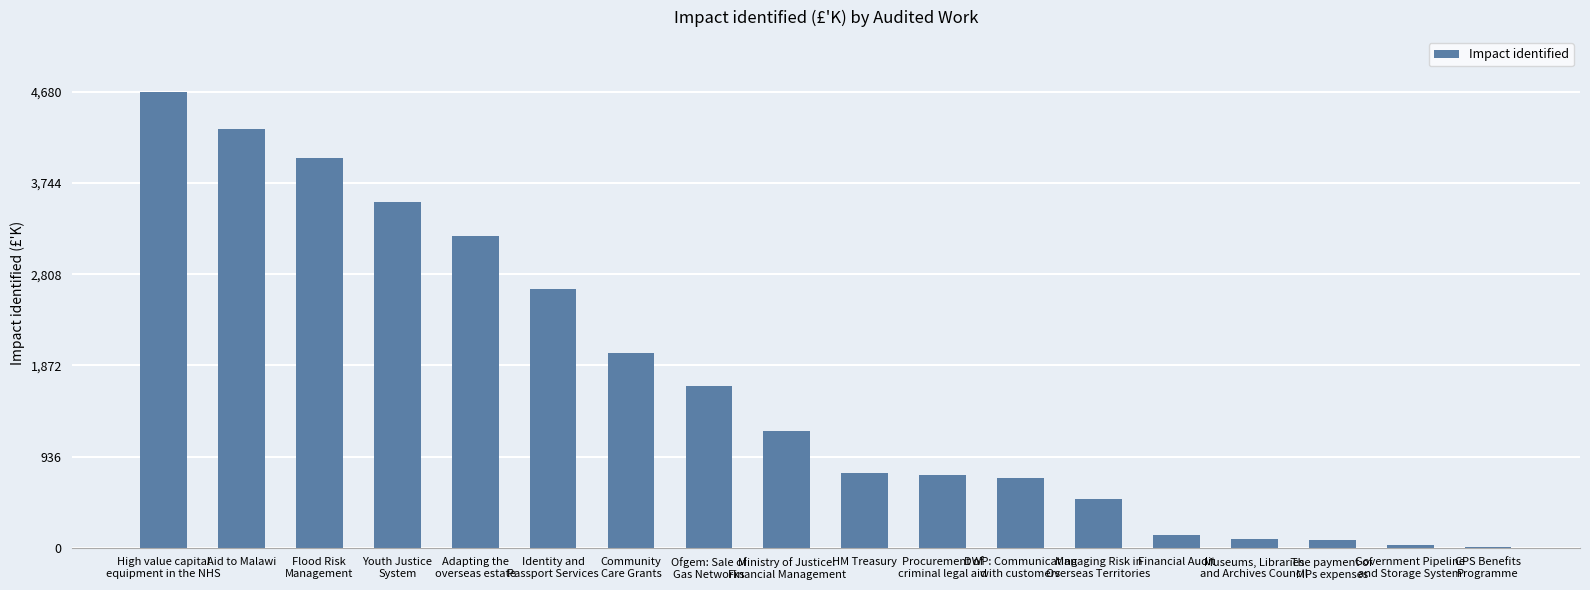

What is the maximum value shown in the chart?

4680